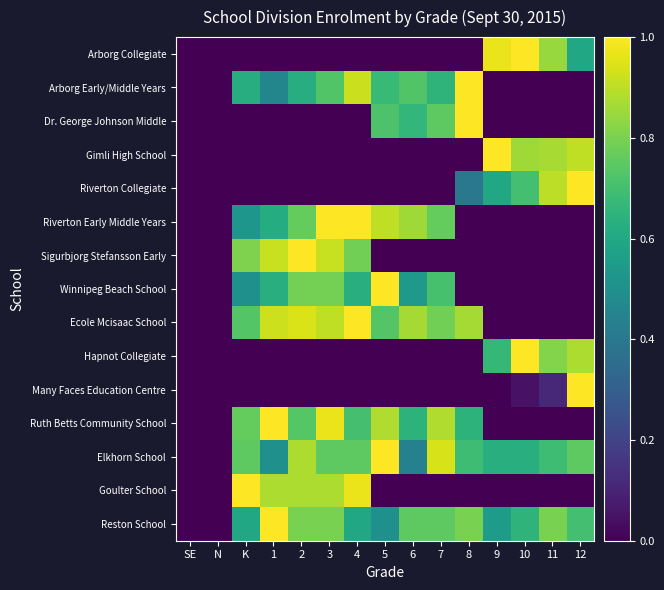

How many data points does each series have?

15